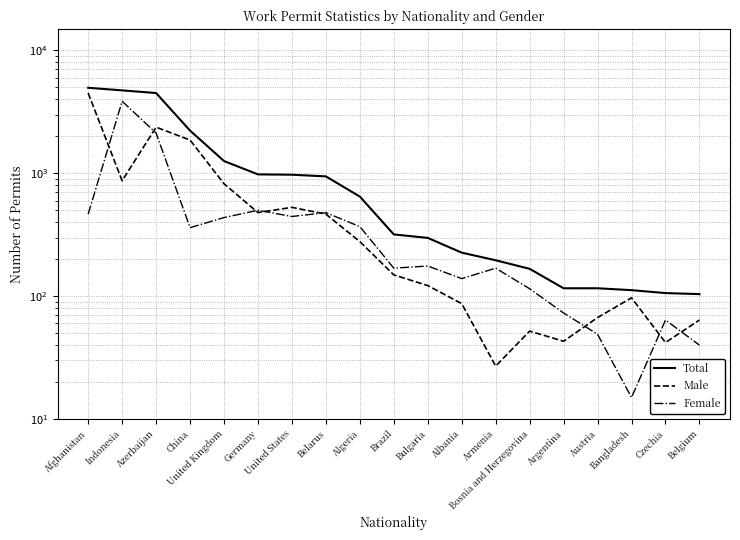

Reading right to left, extract all data points from this chart.

Total: Belgium=104	Czechia=106	Bangladesh=112	Austria=116	Argentina=116	Bosnia and Herzegovina=167	Armenia=196	Albania=226	Bulgaria=298	Brazil=318	Algeria=646	Belarus=943	United States=973	Germany=979	United Kingdom=1257	China=2224	Azerbaijan=4493	Indonesia=4722	Afghanistan=4957
Male: Belgium=64	Czechia=42	Bangladesh=97	Austria=67	Argentina=43	Bosnia and Herzegovina=52	Armenia=27	Albania=87	Bulgaria=122	Brazil=149	Algeria=278	Belarus=465	United States=528	Germany=479	United Kingdom=821	China=1863	Azerbaijan=2371	Indonesia=869	Afghanistan=4492
Female: Belgium=40	Czechia=64	Bangladesh=15	Austria=49	Argentina=73	Bosnia and Herzegovina=115	Armenia=169	Albania=139	Bulgaria=176	Brazil=169	Algeria=368	Belarus=478	United States=445	Germany=500	United Kingdom=436	China=361	Azerbaijan=2122	Indonesia=3853	Afghanistan=465